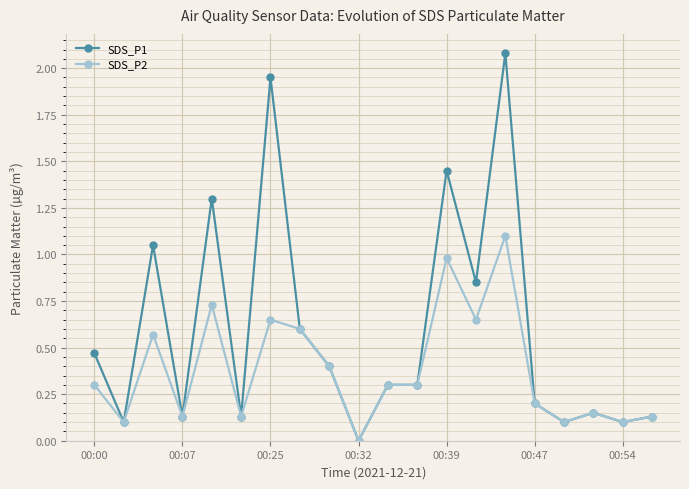

What is the highest value of the SDS_P1 series?

2.1